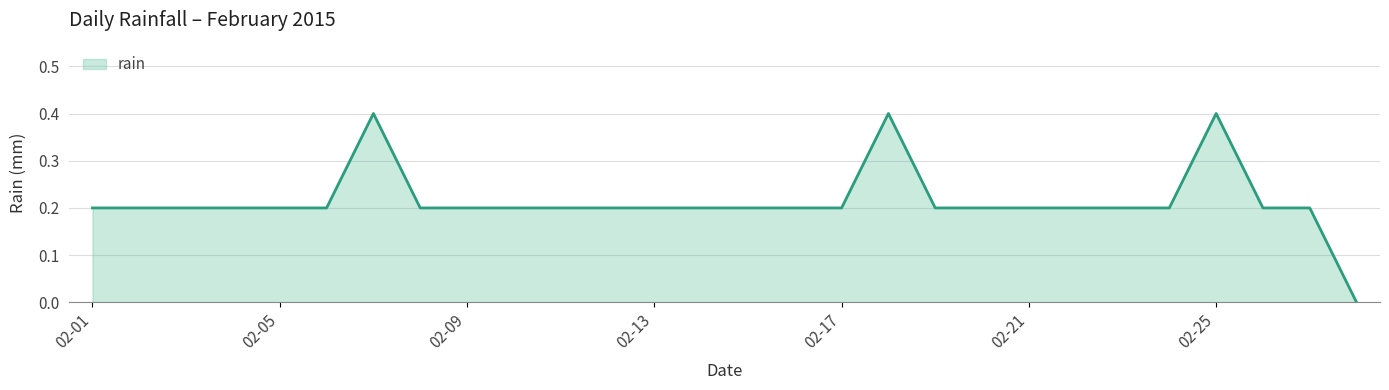

Reading right to left, list all the values displayed in this chart.

0.0	0.2	0.2	0.4	0.2	0.2	0.2	0.2	0.2	0.2	0.4	0.2	0.2	0.2	0.2	0.2	0.2	0.2	0.2	0.2	0.2	0.4	0.2	0.2	0.2	0.2	0.2	0.2